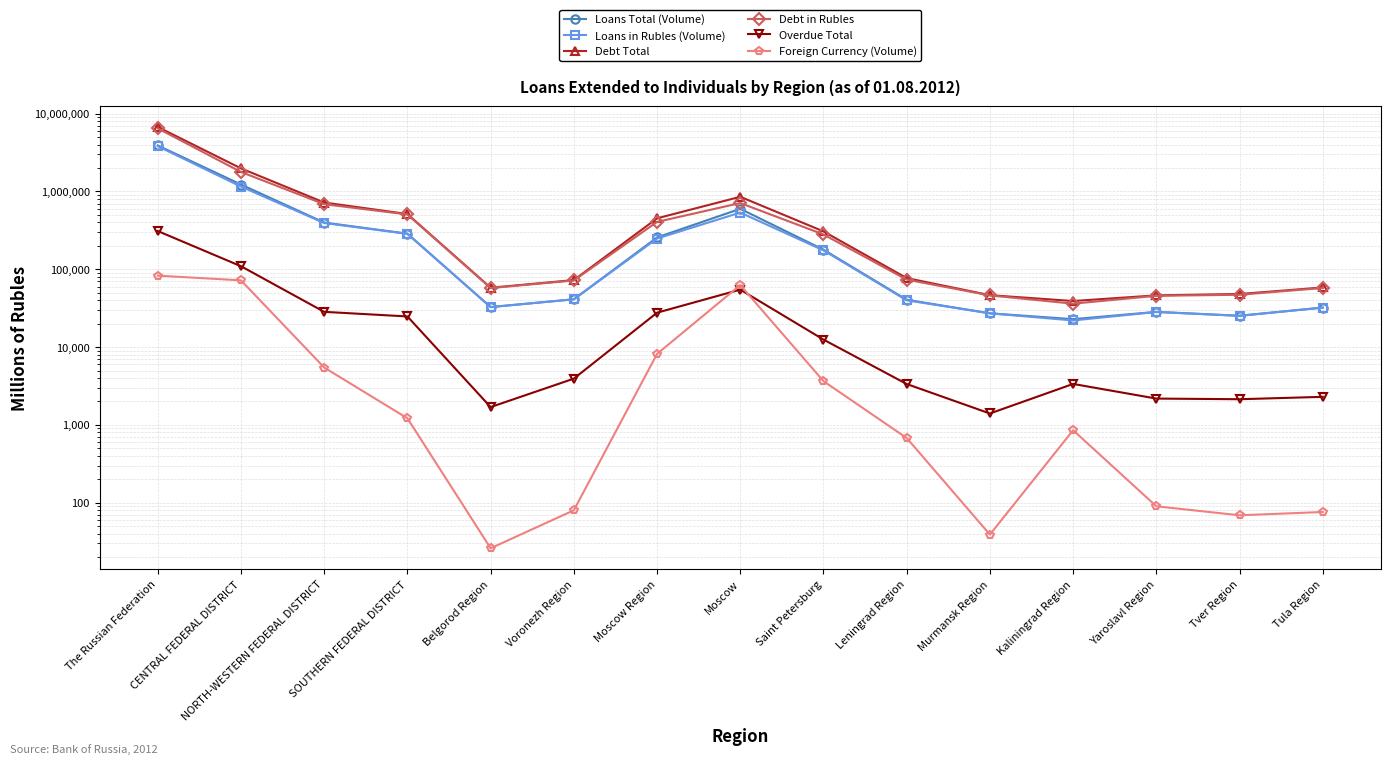

What is the difference between the maximum and minimum values in the Debt Total series?

6697431